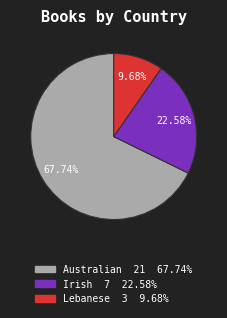

Is there any slice that represents more than half of the pie?

Yes